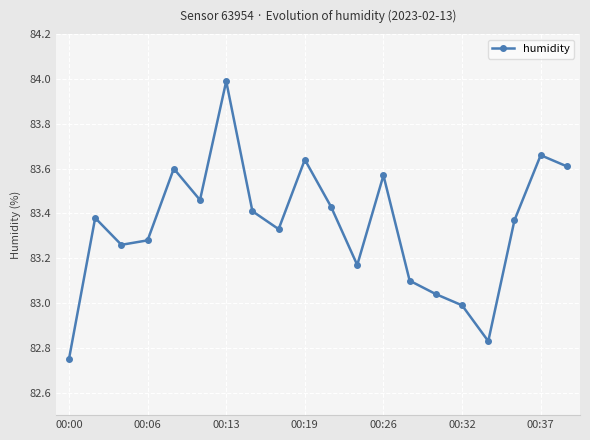

What is the greatest value displayed?

84.0